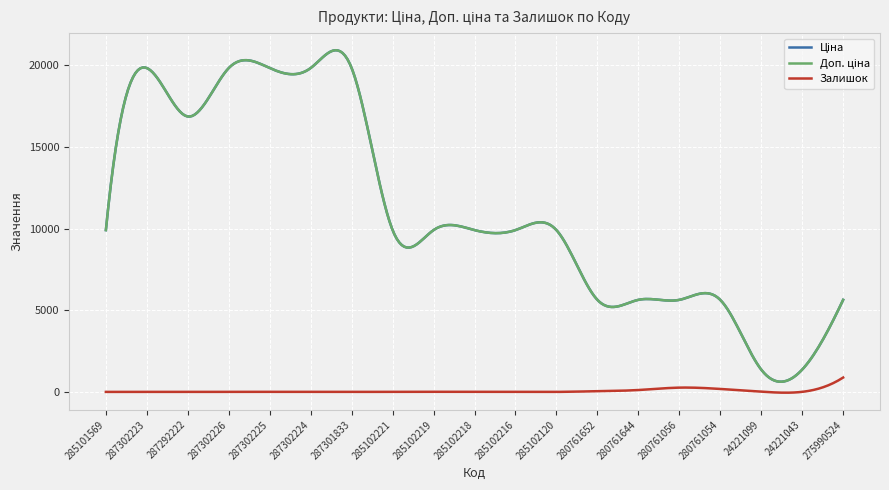

What is the label of the 17th point from the left?

24221099